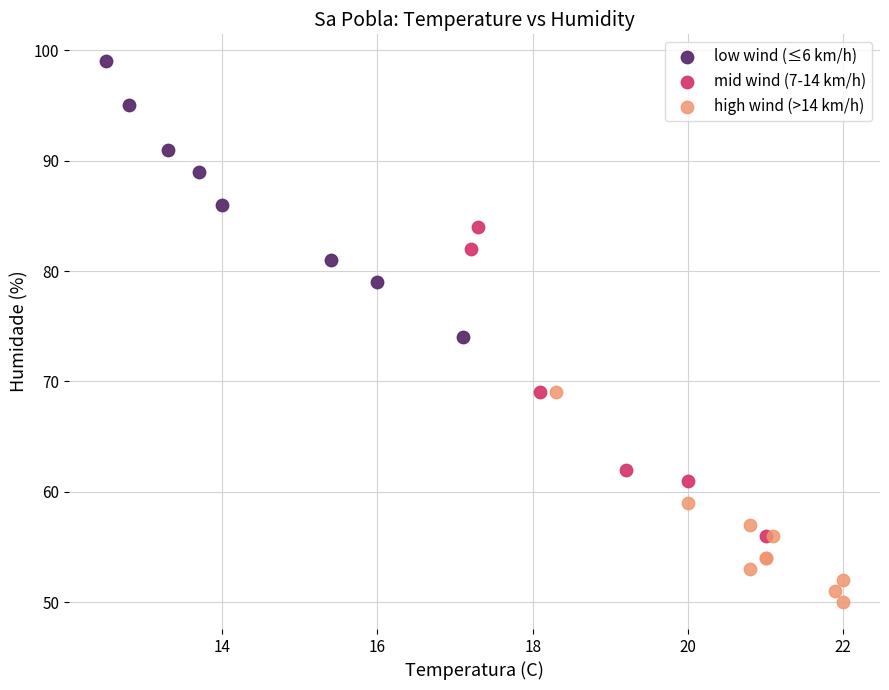

Which series reaches the minimum Y coordinate?

high wind (>14 km/h)